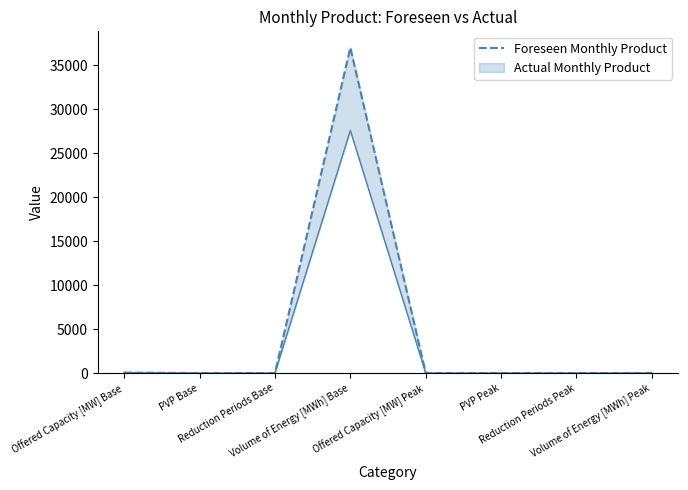

At which label is the value closest to 18507?

Offered Capacity [MW] Base